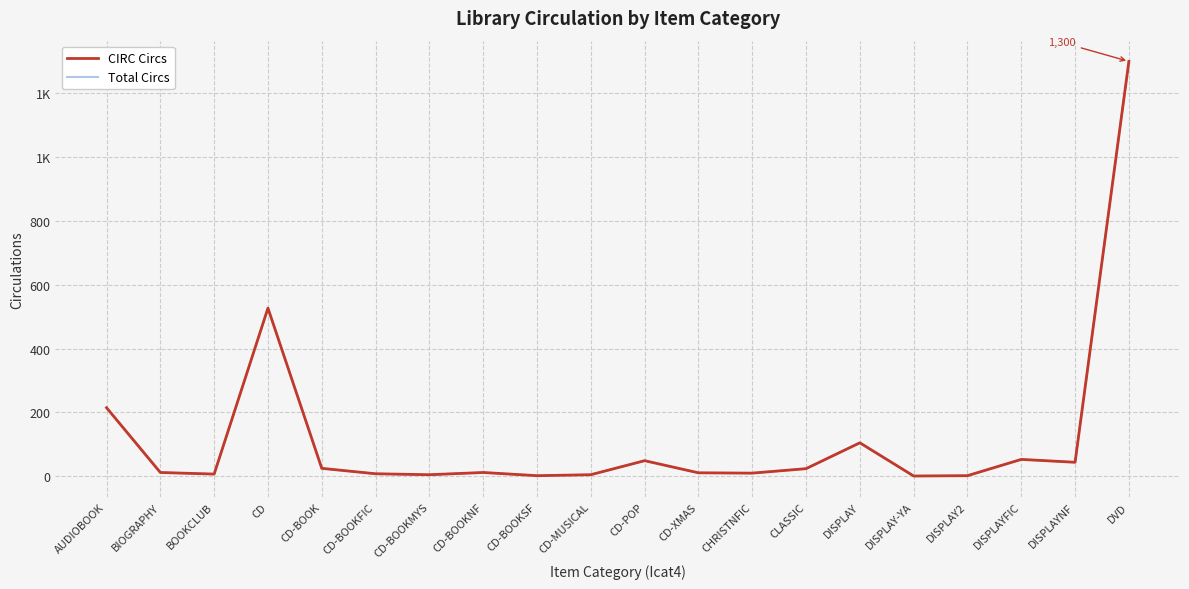

The CIRC Circs series shows 49 at CD-POP. True or false?

True